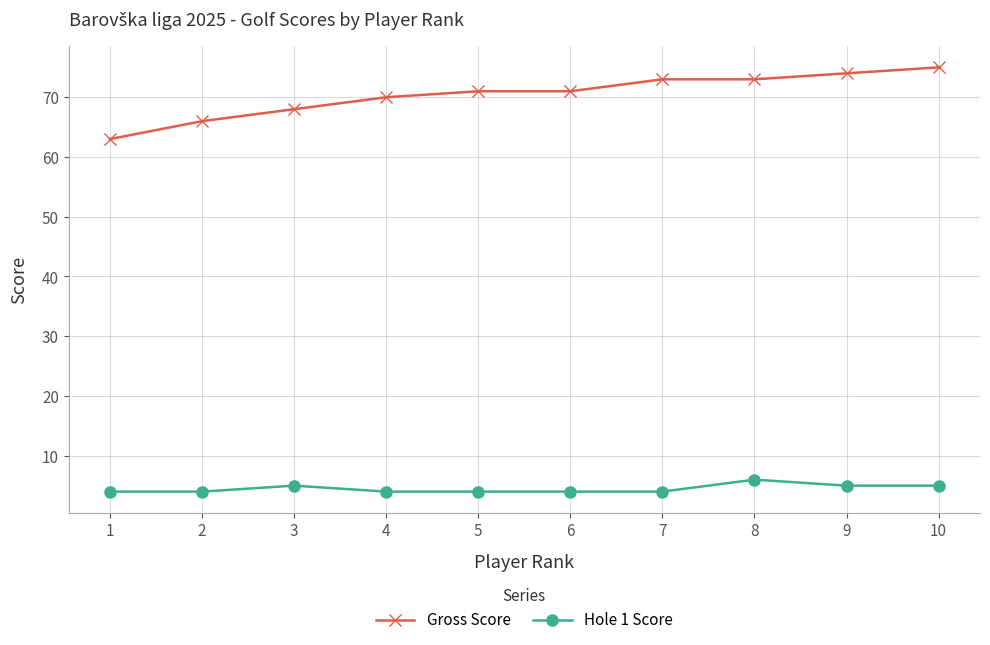

True or false: Hole 1 Score and Gross Score cross at least once.

False